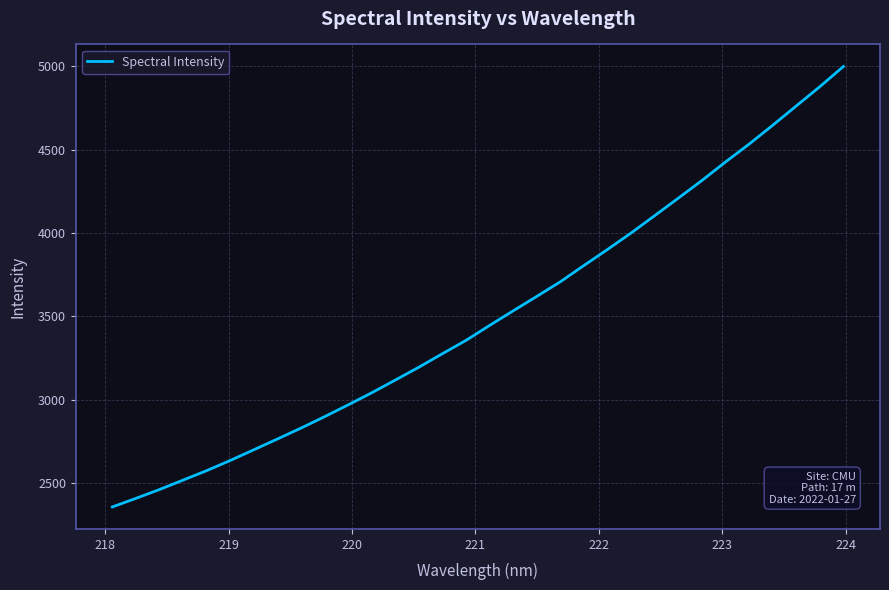

What is the smallest value displayed?

2358.8